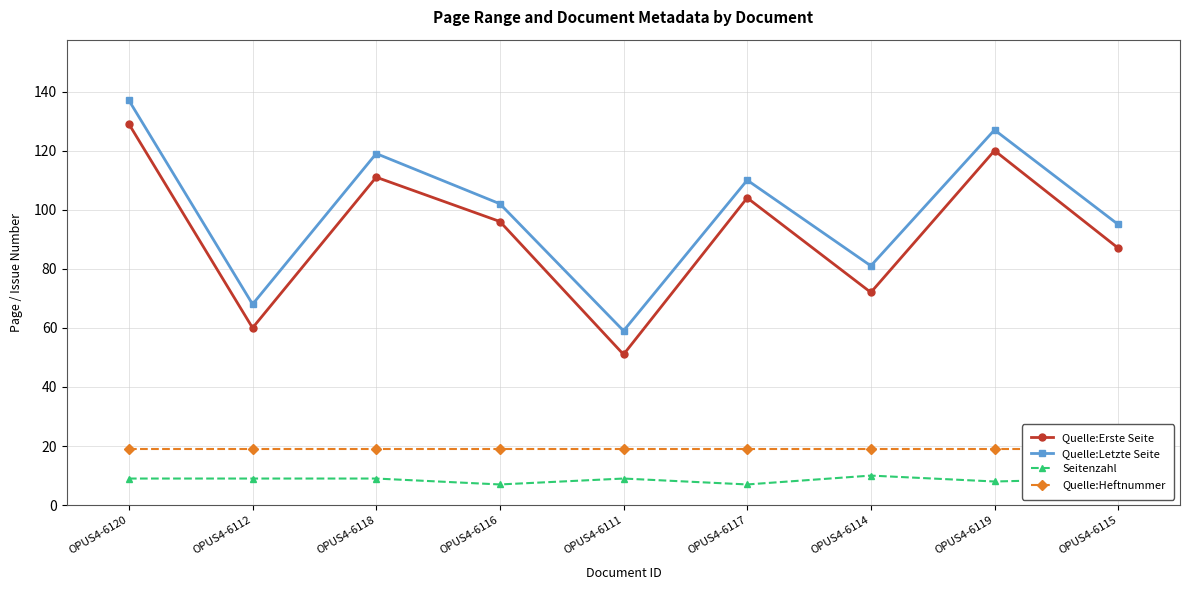

What are all the series names shown in the legend?

Quelle:Erste Seite, Quelle:Letzte Seite, Seitenzahl, Quelle:Heftnummer